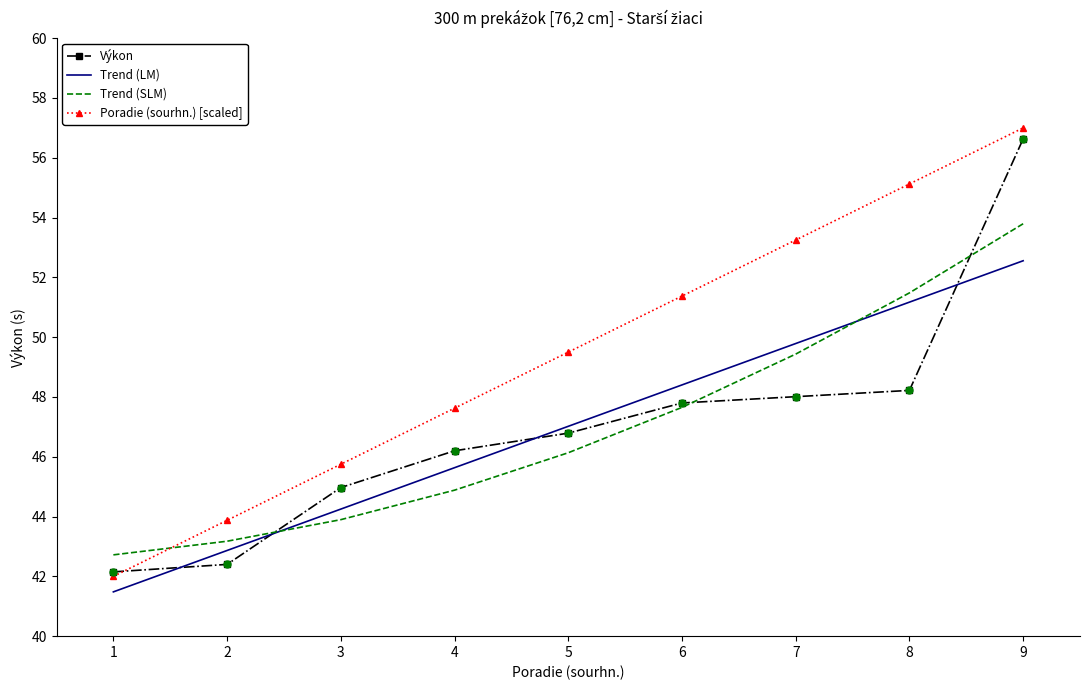

Which series has the largest total across all categories?

Poradie (sourhn.) [scaled]